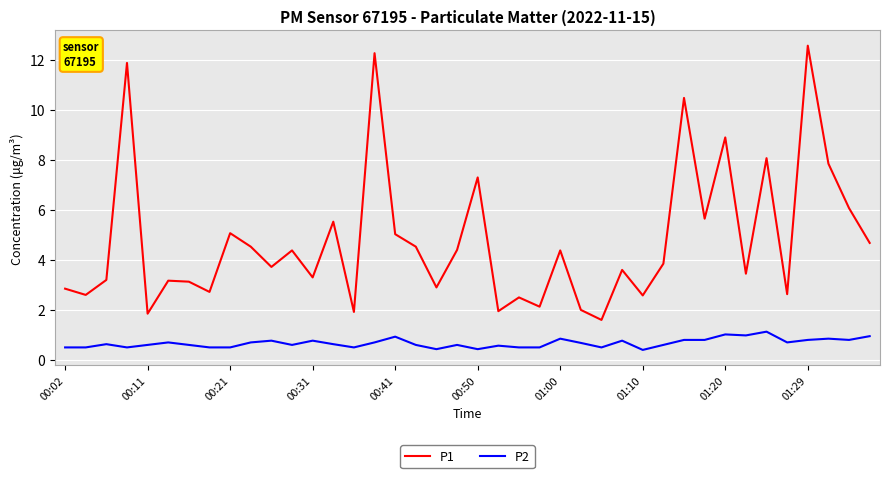

Rank the series by their maximum value, from highest to lowest.

P1, P2